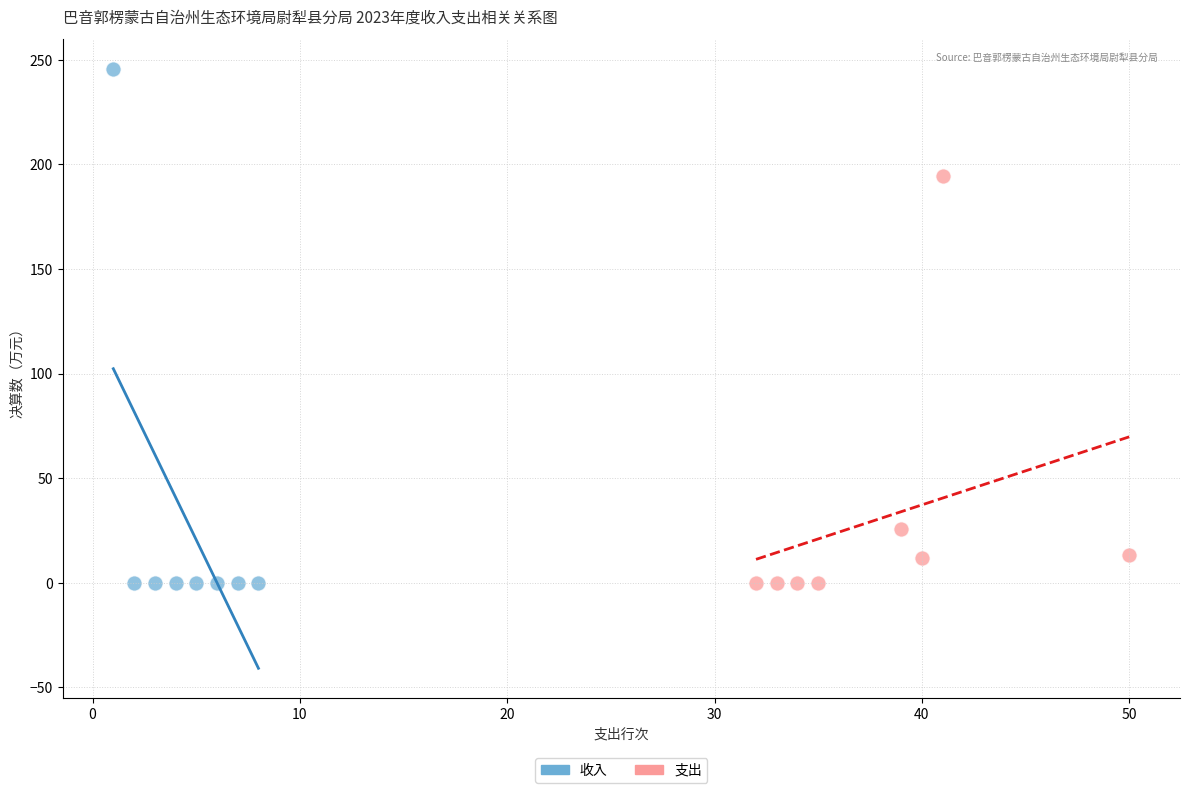

Which series has the largest Y range (max minus min)?

收入